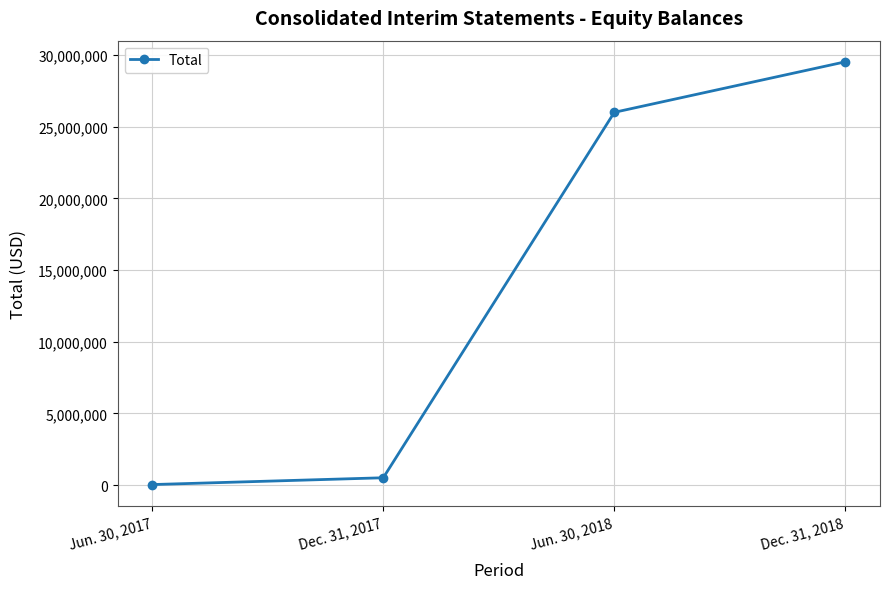

True or false: the data shows 26004463 at Jun. 30, 2018.

True